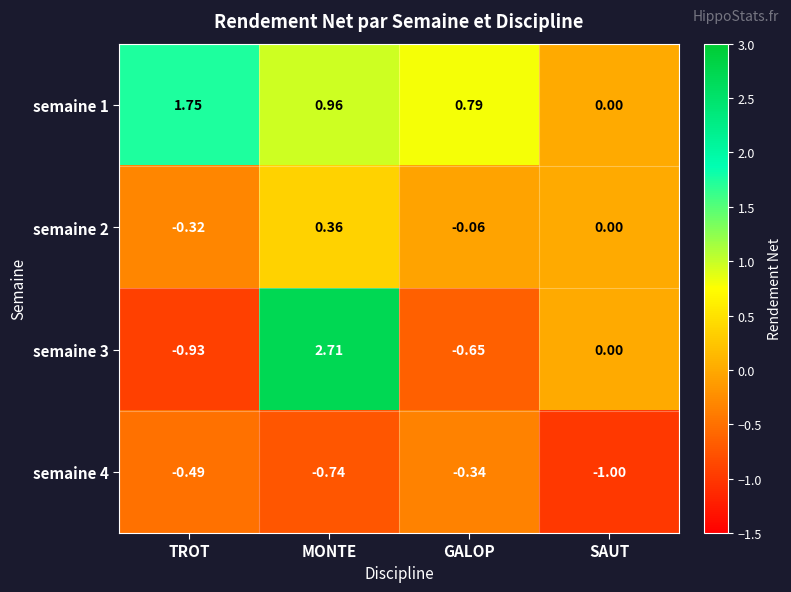

What is the total value across all series at MONTE?

3.3